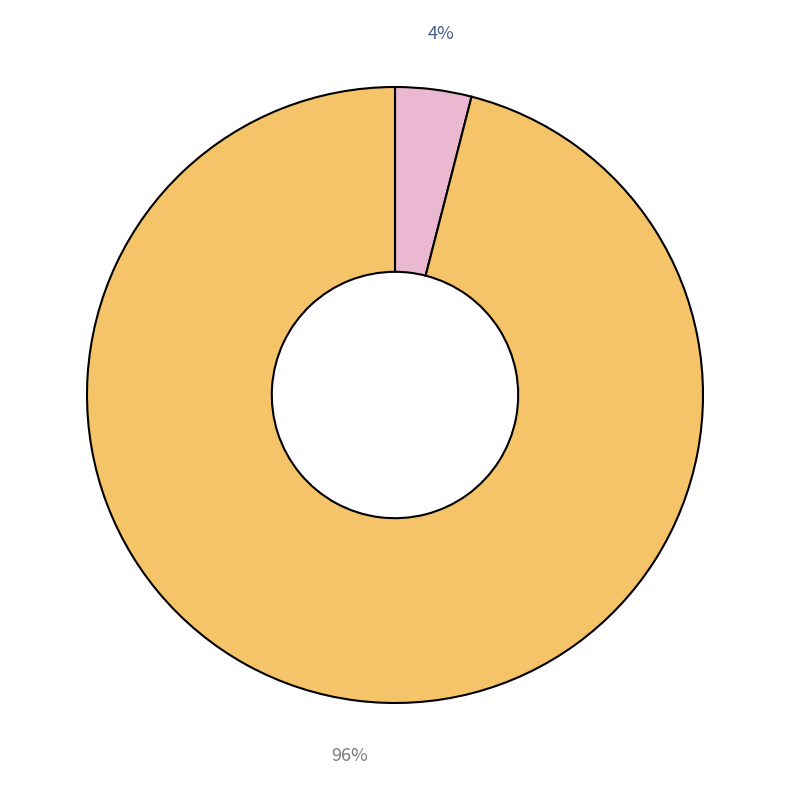

To the nearest percent, what is the difference between the largest and smallest slice percentages?

92%